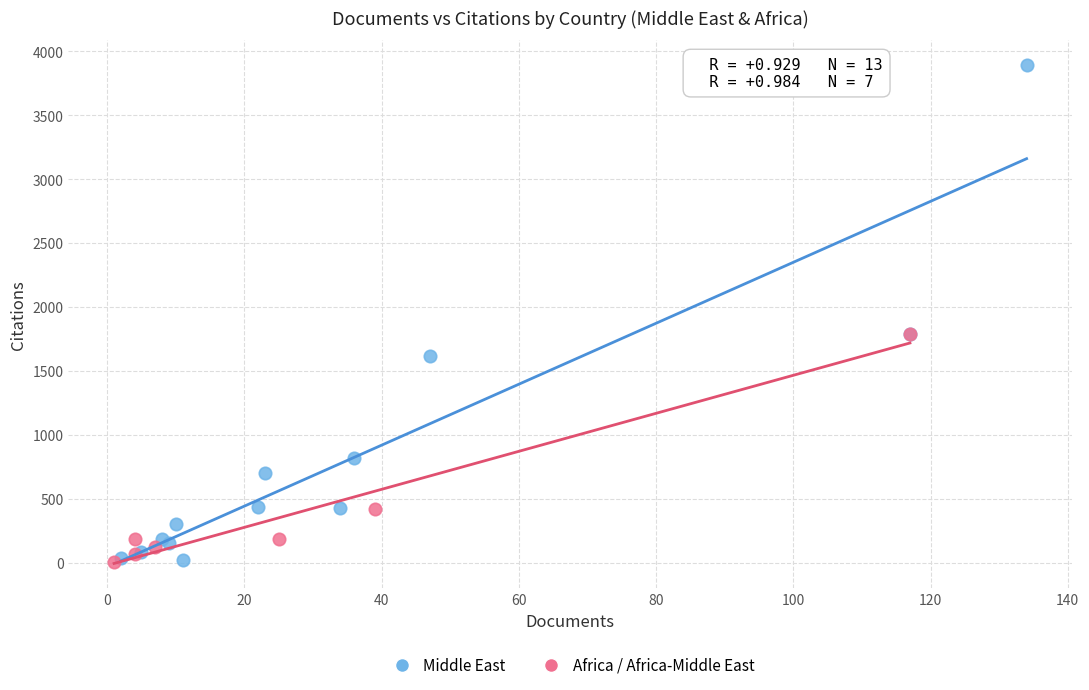

Which series has the largest Y range (max minus min)?

Middle East